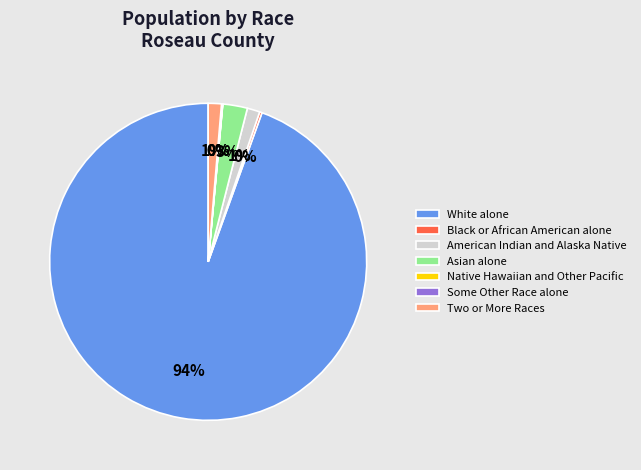

Do American Indian and Alaska Native and Asian alone together represent more than half of the pie?

No